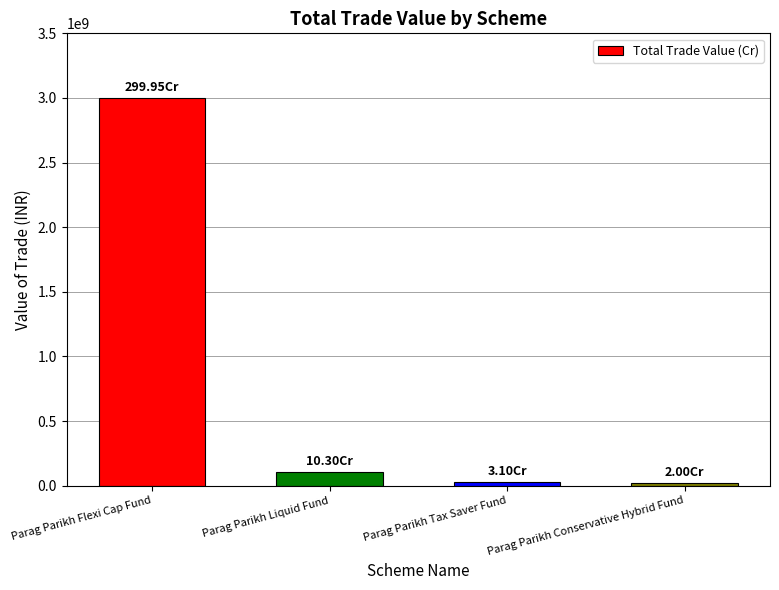

What is the average value?

788378609.5